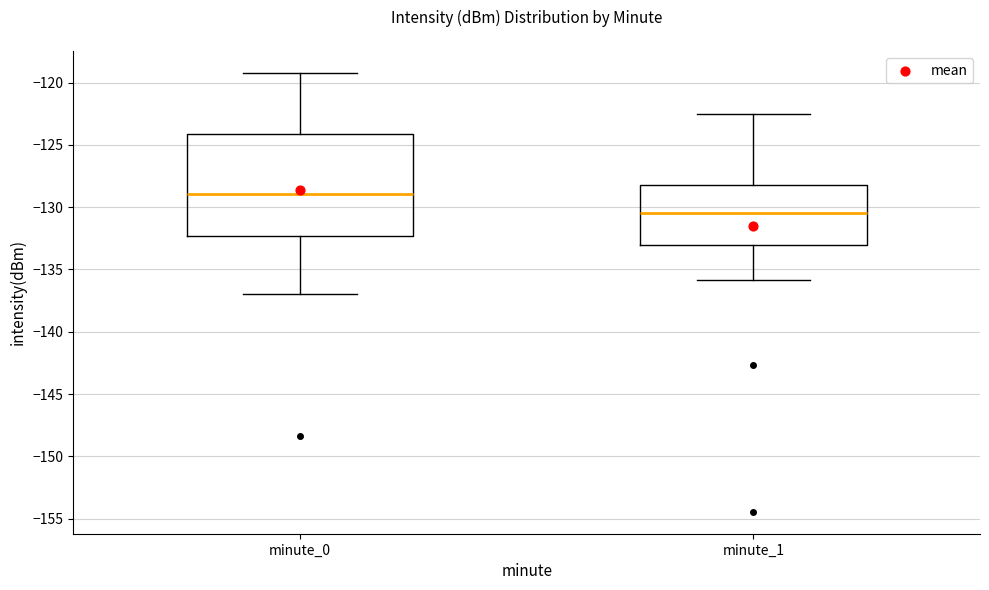

Reading left to right, transcribe this box plot: for each box, give where its median line is, the range the box spans, and where its two whiskers end, as read against the y-axis. The values are not printed on the chart, so give them approximately, as read against the axis.

minute_0: median -129.0, box -132.5 to -124.0, whiskers -137.0 to -119.0
minute_1: median -130.5, box -133.0 to -128.0, whiskers -136.0 to -122.5